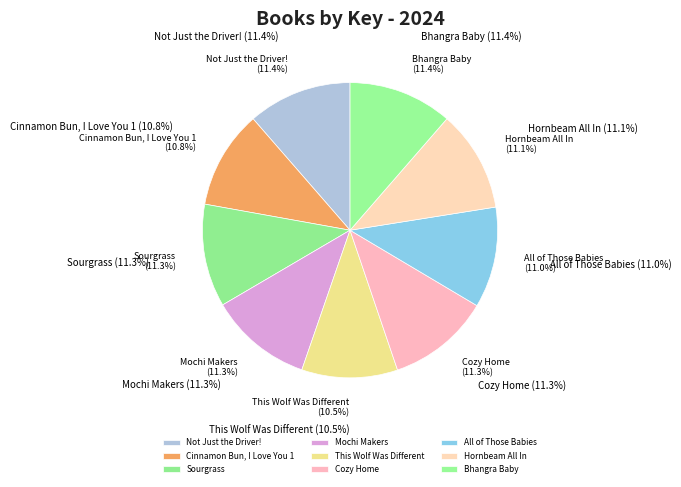

What is the largest slice in the pie chart?

Not Just the Driver!